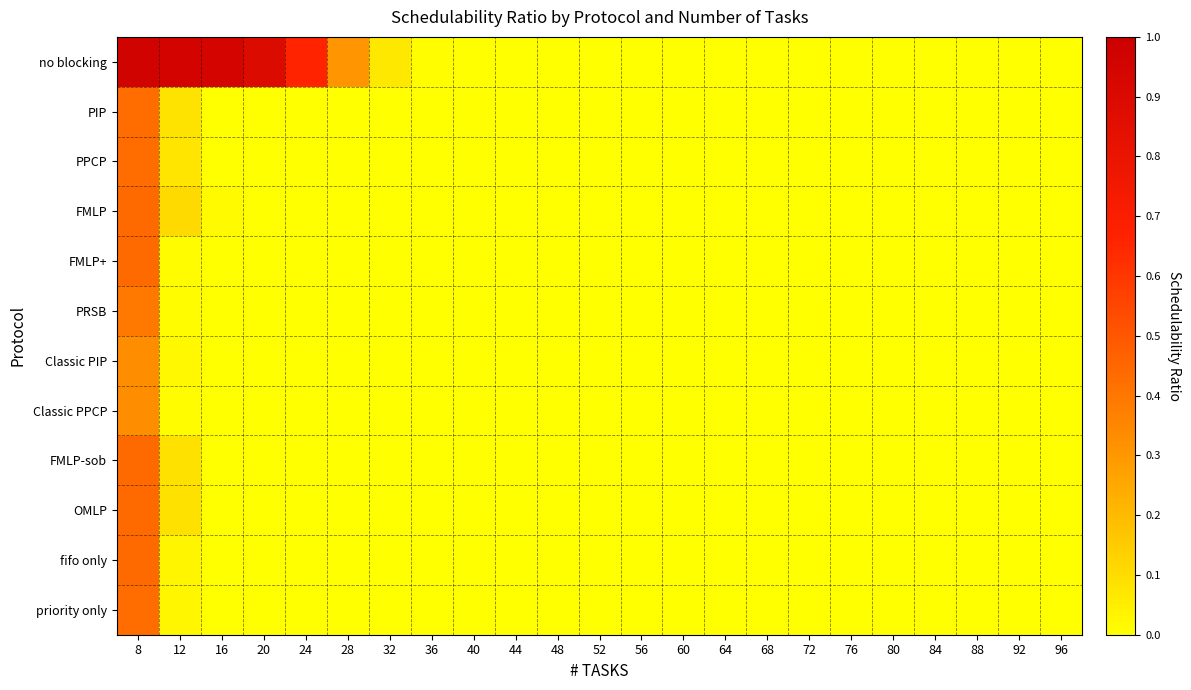

Reading right to left, extract all data points from this chart.

no blocking: 96=0.0	92=0.0	88=0.0	84=0.0	80=0.0	76=0.0	72=0.0	68=0.0	64=0.0	60=0.0	56=0.0	52=0.0	48=0.0	44=0.0	40=0.0	36=0.0	32=0.1	28=0.3	24=0.7	20=0.9	16=0.9	12=1.0	8=1.0
PIP: 96=0.0	92=0.0	88=0.0	84=0.0	80=0.0	76=0.0	72=0.0	68=0.0	64=0.0	60=0.0	56=0.0	52=0.0	48=0.0	44=0.0	40=0.0	36=0.0	32=0.0	28=0.0	24=0.0	20=0.0	16=0.0	12=0.1	8=0.4
PPCP: 96=0.0	92=0.0	88=0.0	84=0.0	80=0.0	76=0.0	72=0.0	68=0.0	64=0.0	60=0.0	56=0.0	52=0.0	48=0.0	44=0.0	40=0.0	36=0.0	32=0.0	28=0.0	24=0.0	20=0.0	16=0.0	12=0.1	8=0.4
FMLP: 96=0.0	92=0.0	88=0.0	84=0.0	80=0.0	76=0.0	72=0.0	68=0.0	64=0.0	60=0.0	56=0.0	52=0.0	48=0.0	44=0.0	40=0.0	36=0.0	32=0.0	28=0.0	24=0.0	20=0.0	16=0.0	12=0.1	8=0.4
FMLP+: 96=0.0	92=0.0	88=0.0	84=0.0	80=0.0	76=0.0	72=0.0	68=0.0	64=0.0	60=0.0	56=0.0	52=0.0	48=0.0	44=0.0	40=0.0	36=0.0	32=0.0	28=0.0	24=0.0	20=0.0	16=0.0	12=0.0	8=0.4
PRSB: 96=0.0	92=0.0	88=0.0	84=0.0	80=0.0	76=0.0	72=0.0	68=0.0	64=0.0	60=0.0	56=0.0	52=0.0	48=0.0	44=0.0	40=0.0	36=0.0	32=0.0	28=0.0	24=0.0	20=0.0	16=0.0	12=0.0	8=0.4
Classic PIP: 96=0.0	92=0.0	88=0.0	84=0.0	80=0.0	76=0.0	72=0.0	68=0.0	64=0.0	60=0.0	56=0.0	52=0.0	48=0.0	44=0.0	40=0.0	36=0.0	32=0.0	28=0.0	24=0.0	20=0.0	16=0.0	12=0.0	8=0.3
Classic PPCP: 96=0.0	92=0.0	88=0.0	84=0.0	80=0.0	76=0.0	72=0.0	68=0.0	64=0.0	60=0.0	56=0.0	52=0.0	48=0.0	44=0.0	40=0.0	36=0.0	32=0.0	28=0.0	24=0.0	20=0.0	16=0.0	12=0.0	8=0.3
FMLP-sob: 96=0.0	92=0.0	88=0.0	84=0.0	80=0.0	76=0.0	72=0.0	68=0.0	64=0.0	60=0.0	56=0.0	52=0.0	48=0.0	44=0.0	40=0.0	36=0.0	32=0.0	28=0.0	24=0.0	20=0.0	16=0.0	12=0.1	8=0.4
OMLP: 96=0.0	92=0.0	88=0.0	84=0.0	80=0.0	76=0.0	72=0.0	68=0.0	64=0.0	60=0.0	56=0.0	52=0.0	48=0.0	44=0.0	40=0.0	36=0.0	32=0.0	28=0.0	24=0.0	20=0.0	16=0.0	12=0.1	8=0.4
fifo only: 96=0.0	92=0.0	88=0.0	84=0.0	80=0.0	76=0.0	72=0.0	68=0.0	64=0.0	60=0.0	56=0.0	52=0.0	48=0.0	44=0.0	40=0.0	36=0.0	32=0.0	28=0.0	24=0.0	20=0.0	16=0.0	12=0.0	8=0.4
priority only: 96=0.0	92=0.0	88=0.0	84=0.0	80=0.0	76=0.0	72=0.0	68=0.0	64=0.0	60=0.0	56=0.0	52=0.0	48=0.0	44=0.0	40=0.0	36=0.0	32=0.0	28=0.0	24=0.0	20=0.0	16=0.0	12=0.0	8=0.4